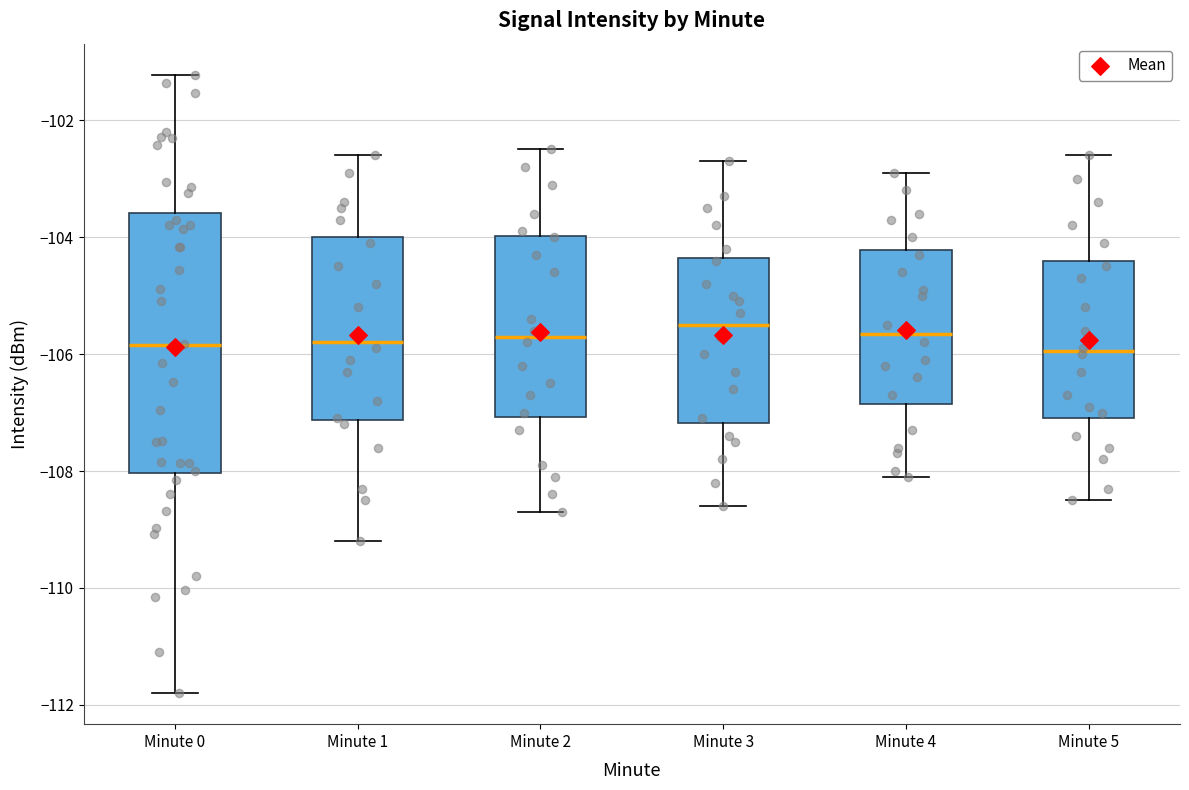

Reading left to right, read every box against the y-axis: the position of its median line, the range the box covers, and the ends of its whiskers. The values are not printed on the chart, so give them approximately, as read against the axis.

Minute 0: median -105.8, box -108.0 to -103.6, whiskers -111.8 to -101.2
Minute 1: median -105.8, box -107.2 to -104.0, whiskers -109.2 to -102.6
Minute 2: median -105.6, box -107.0 to -104.0, whiskers -108.6 to -102.4
Minute 3: median -105.4, box -107.2 to -104.4, whiskers -108.6 to -102.6
Minute 4: median -105.6, box -106.8 to -104.2, whiskers -108.0 to -102.8
Minute 5: median -106.0, box -107.0 to -104.4, whiskers -108.4 to -102.6